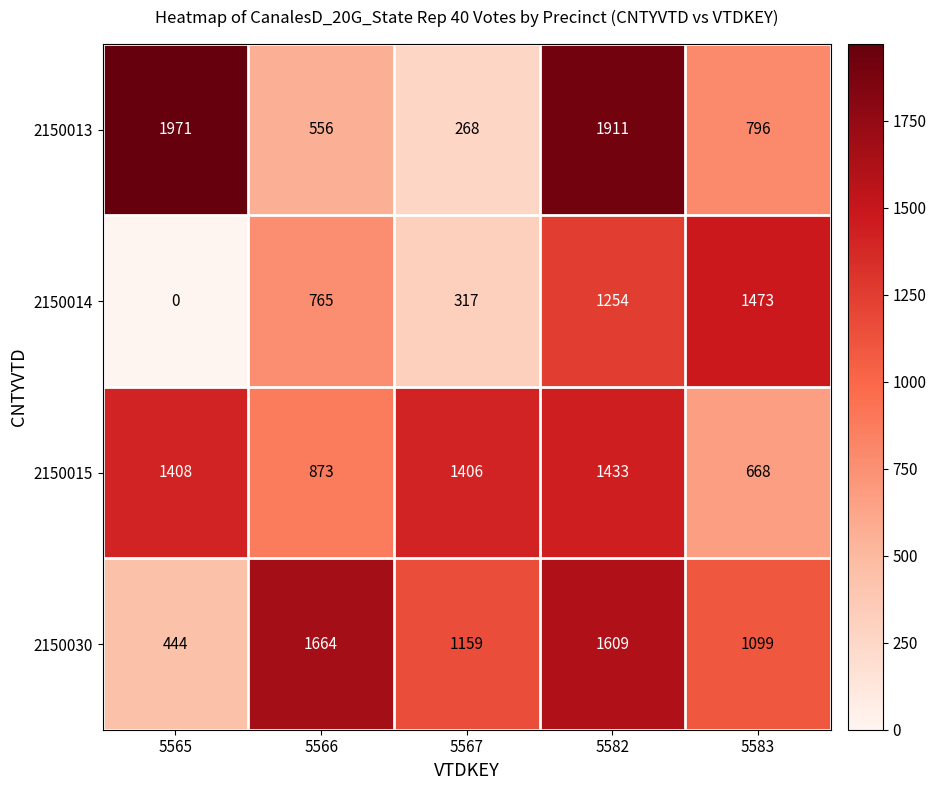

The value of 2150014 at 5566 is 765. True or false?

True